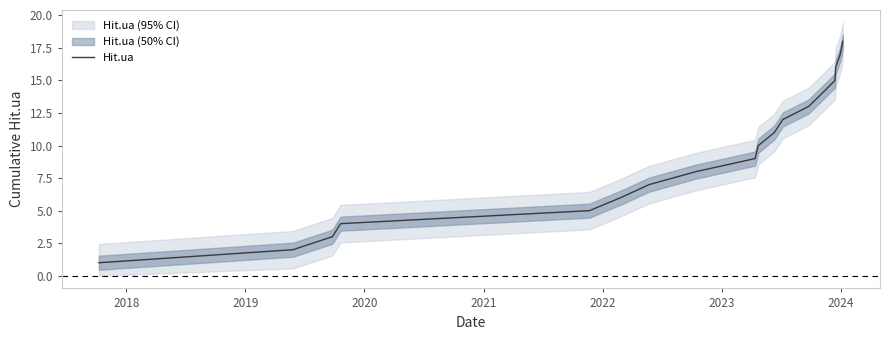

What is the maximum value for Hit.ua?

18